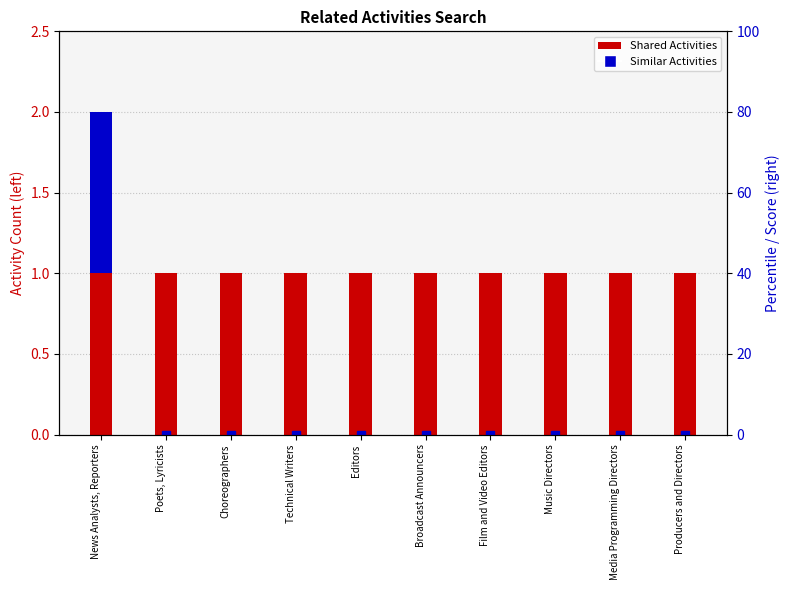

Is it true that Shared Activities equals 1 at Editors?

True